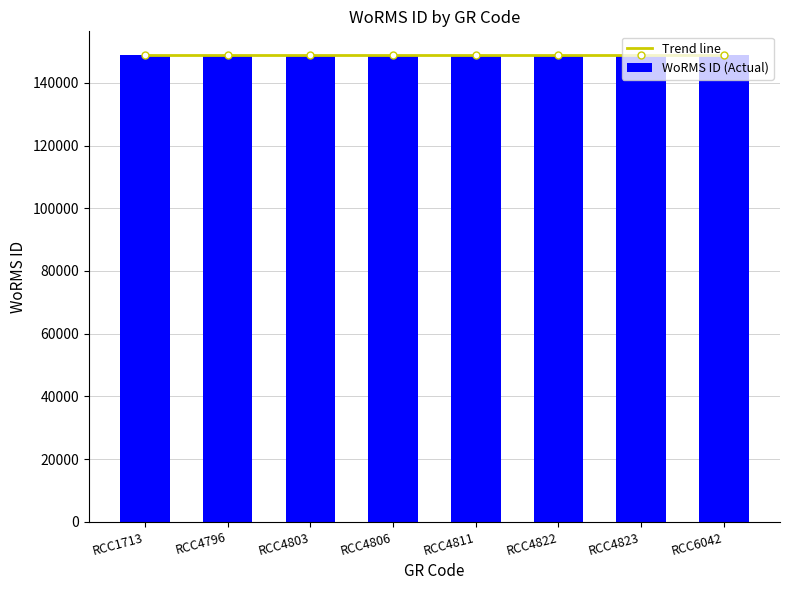

What is the change in value from RCC1713 to RCC4823?

-1